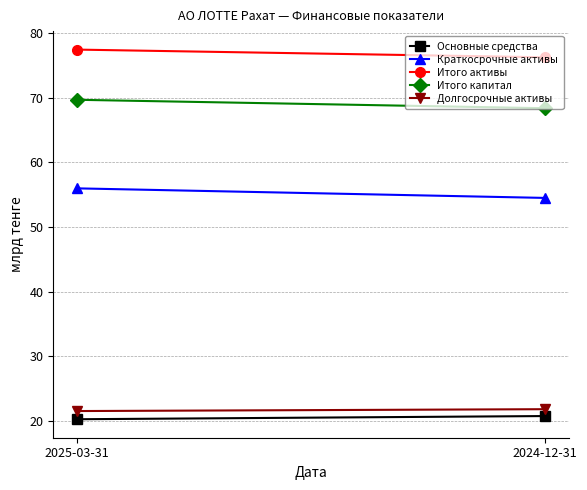

Reading left to right, what are all the values shown in this chart?

Основные средства: 2025-03-31=20.2	2024-12-31=20.7
Краткосрочные активы: 2025-03-31=56.0	2024-12-31=54.5
Итого активы: 2025-03-31=77.5	2024-12-31=76.3
Итого капитал: 2025-03-31=69.7	2024-12-31=68.4
Долгосрочные активы: 2025-03-31=21.5	2024-12-31=21.8